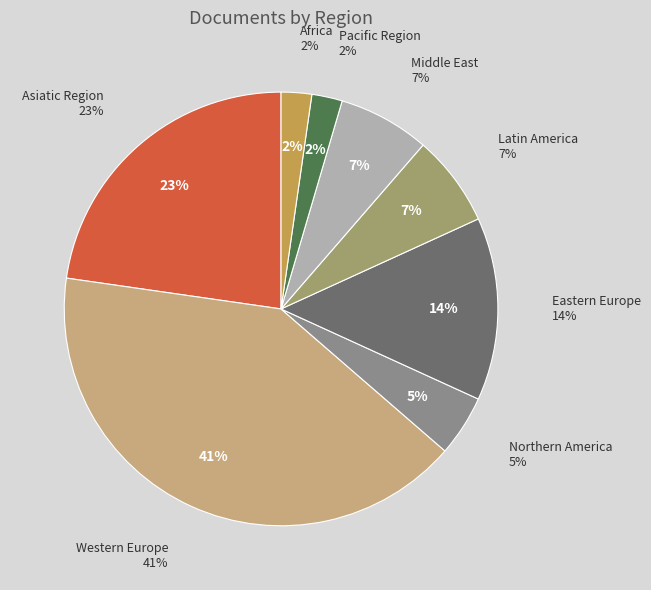

To the nearest percent, what is the difference between the largest and smallest slice percentages?

39%